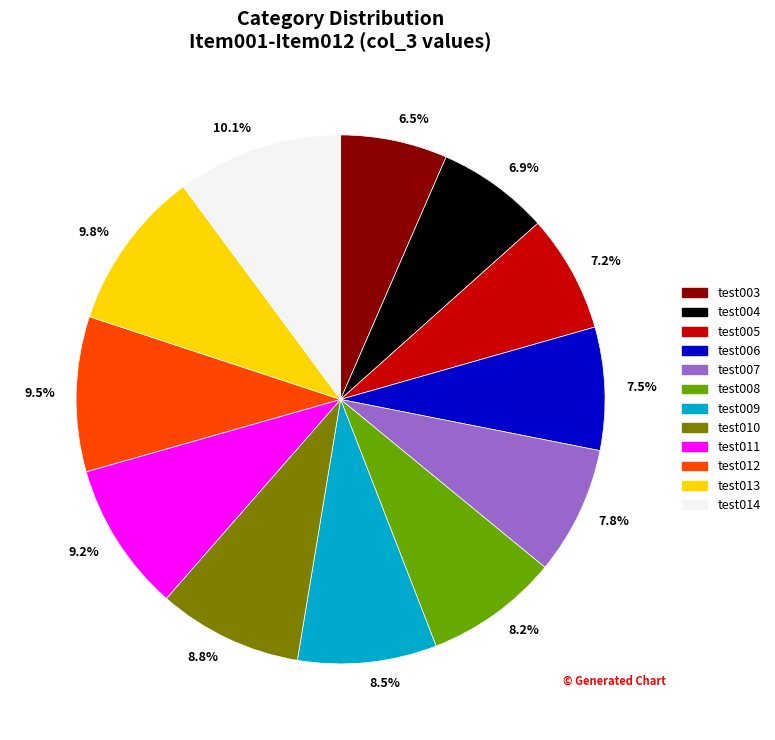

Which has a higher value, 10.1% or 9.5%?

10.1%